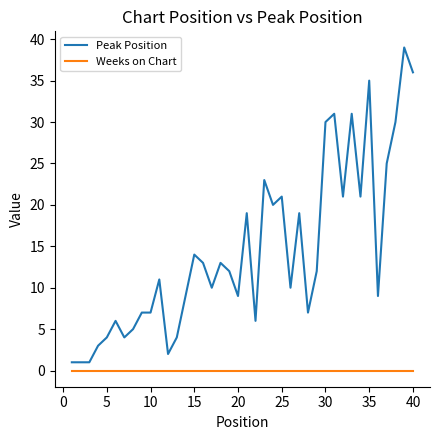

Which series has the largest range (max minus min)?

Peak Position